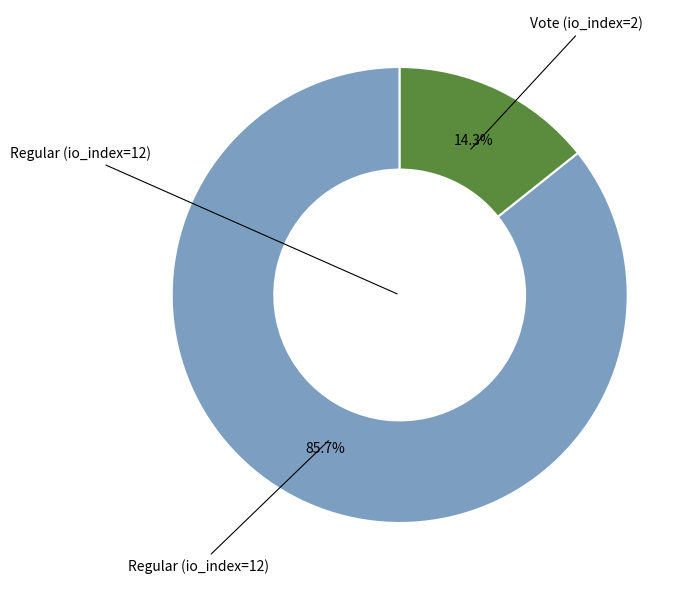

The Vote (io_index=2) slice represents 14% of the pie. True or false?

True